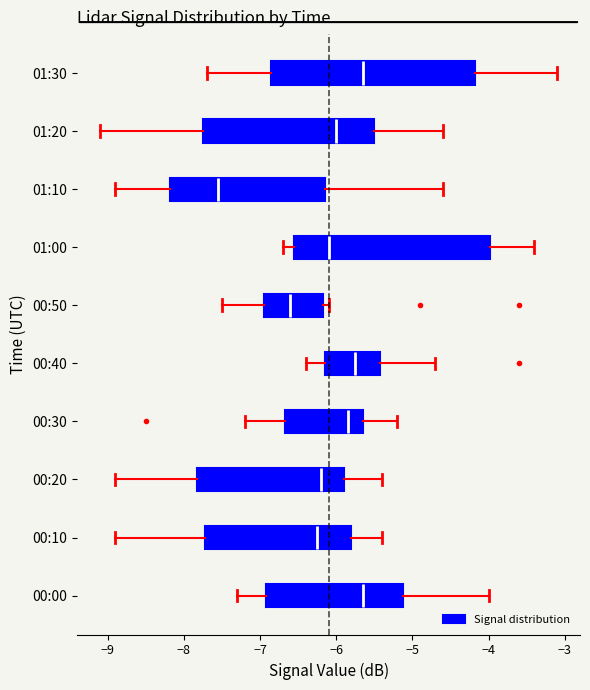

Which box is the widest, from its left edge to its right edge?

01:30